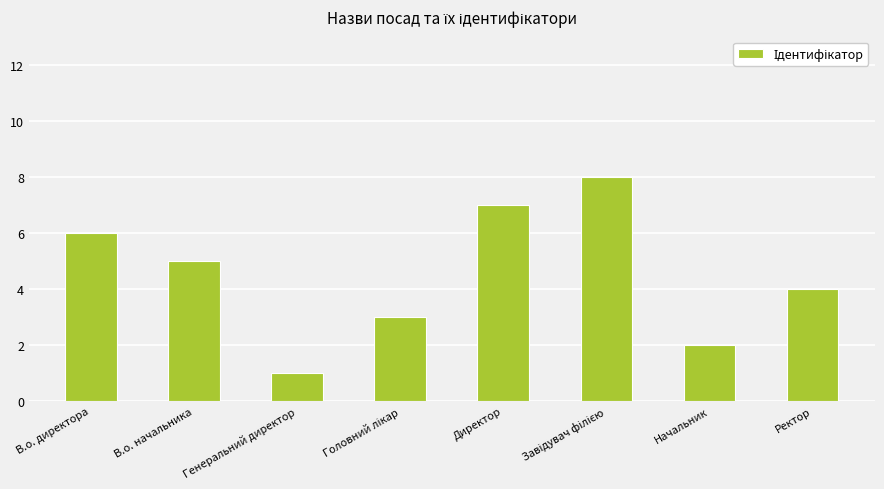

What is the label of the 1st bar from the left?

В.о. директора